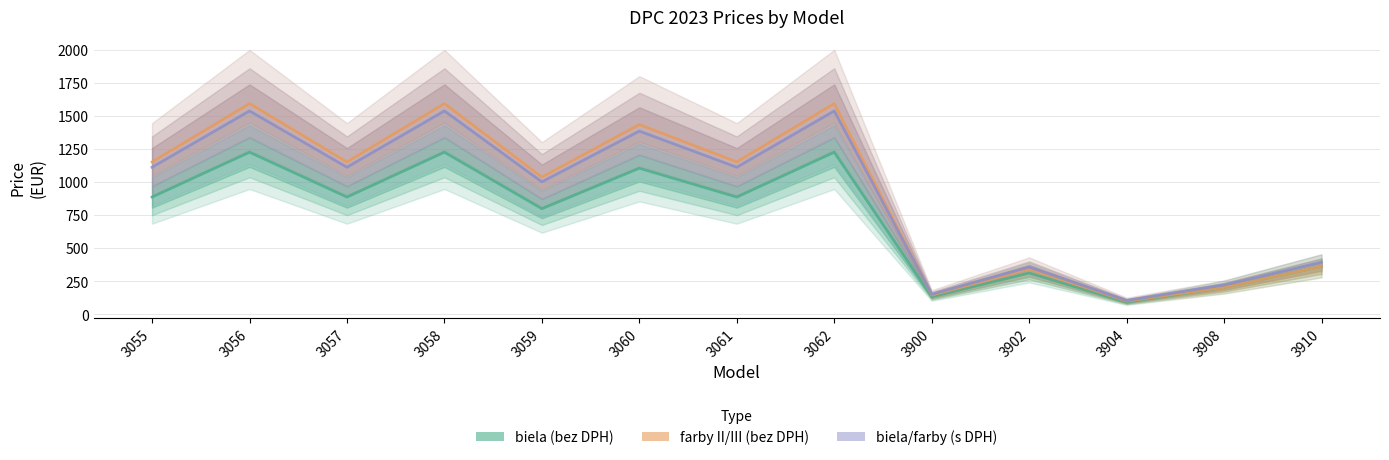

Which category has the lowest value in the biela/farby (s DPH) series?

3904